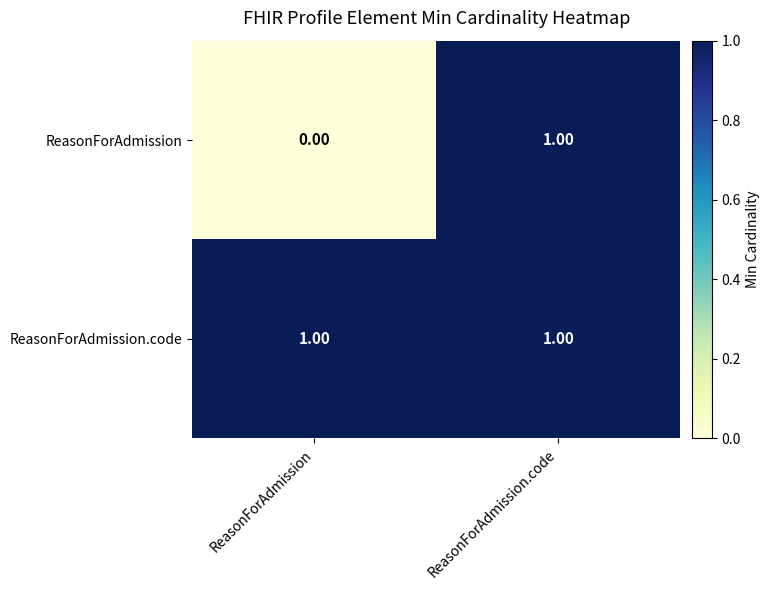

Which label corresponds to the smallest value in the chart?

ReasonForAdmission